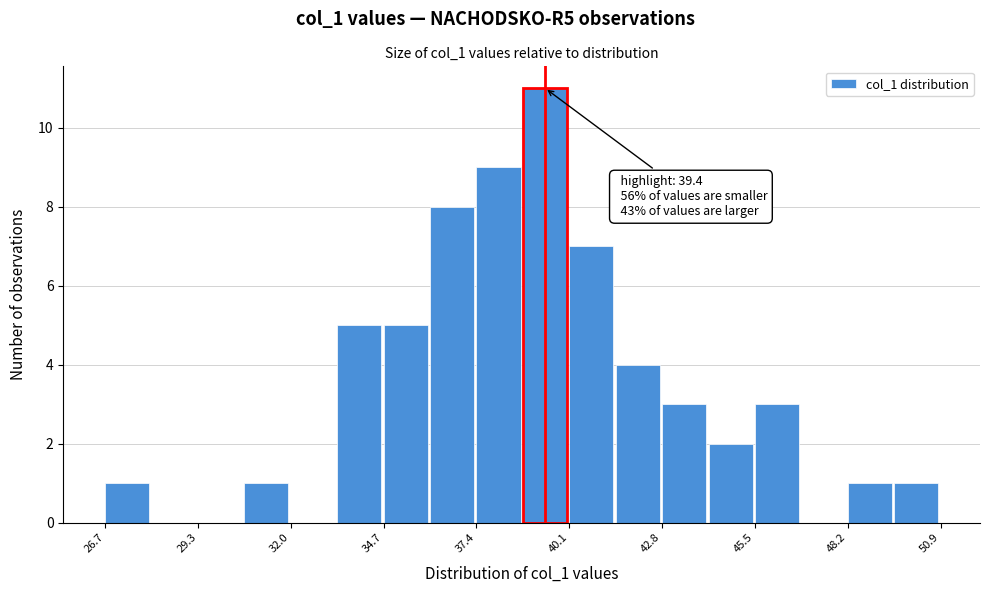

Read against the x-axis, roughly where is the centre of the tallest bar?

39.5